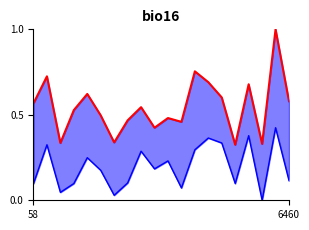

What is the difference between the P1 values at 16 and 8?

0.1